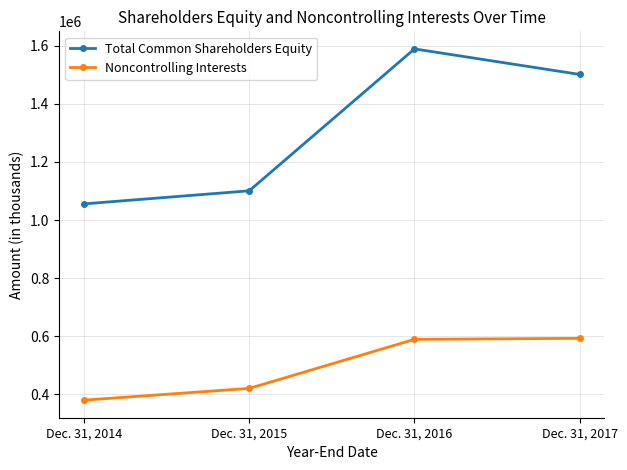

What is the sum of the Noncontrolling Interests values at Dec. 31, 2016 and Dec. 31, 2014?

969964